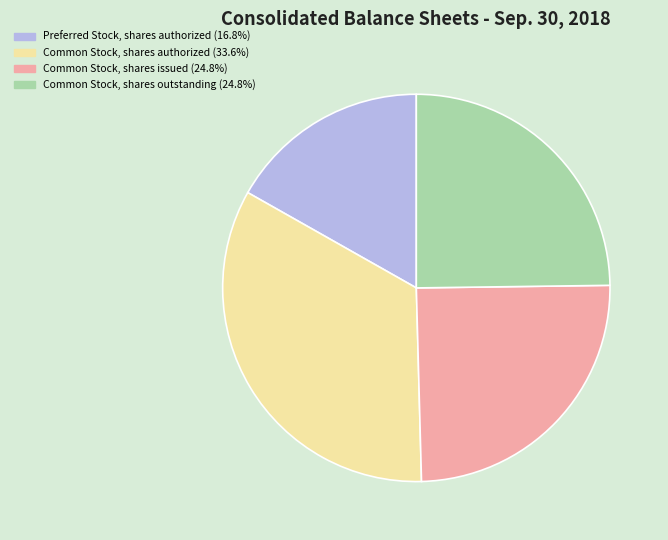

Does Common Stock, shares outstanding (24.8%) represent more than half of the total?

No